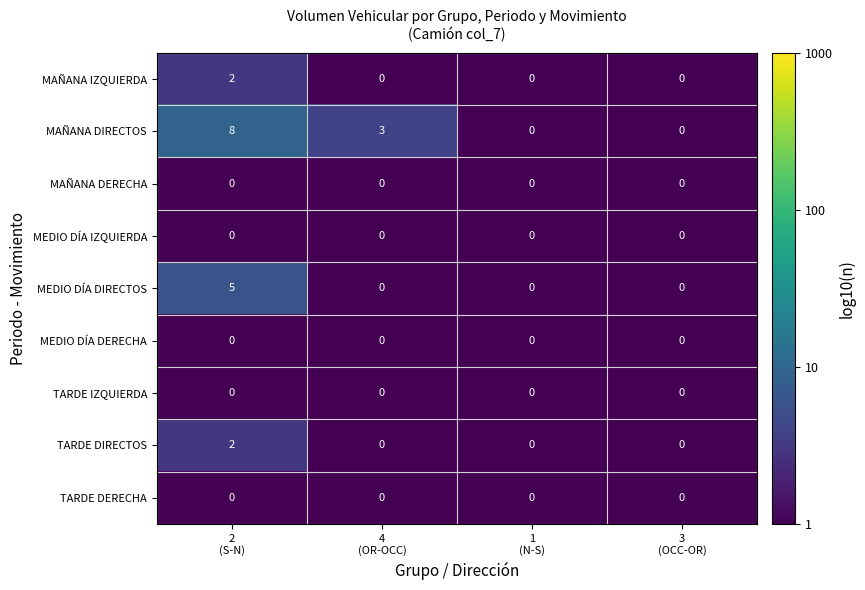

Which series has the largest total across all categories?

MAÑANA DIRECTOS